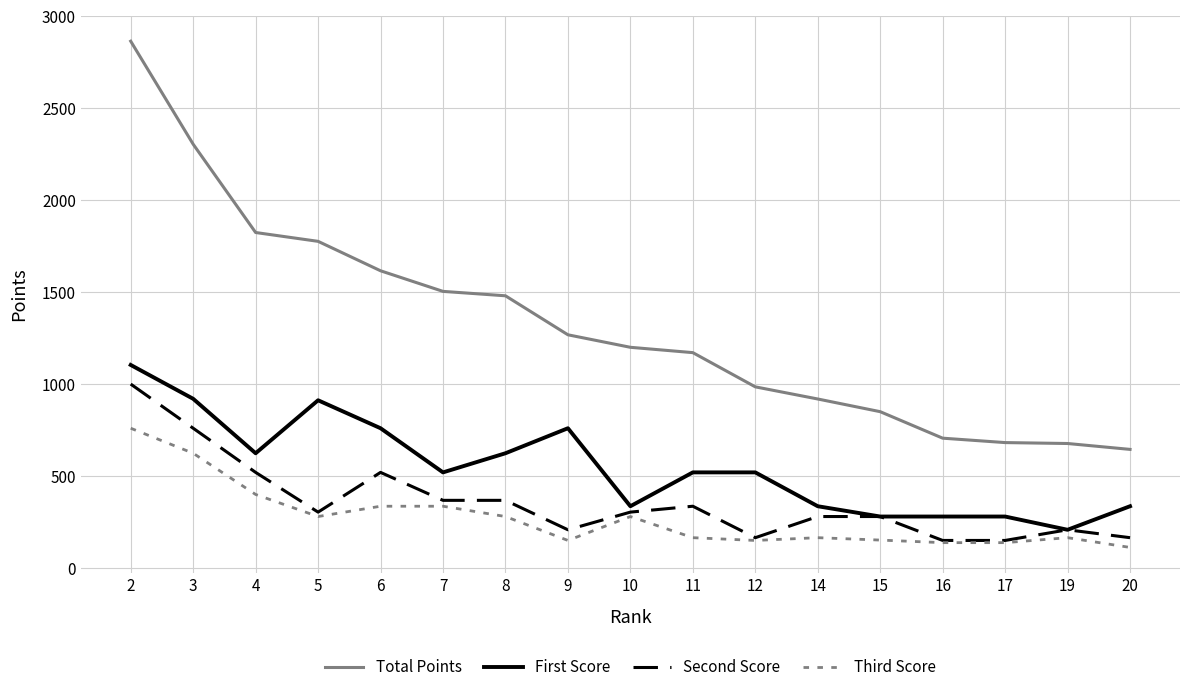

Rank the series at 9 from highest to lowest value.

Total Points, First Score, Second Score, Third Score